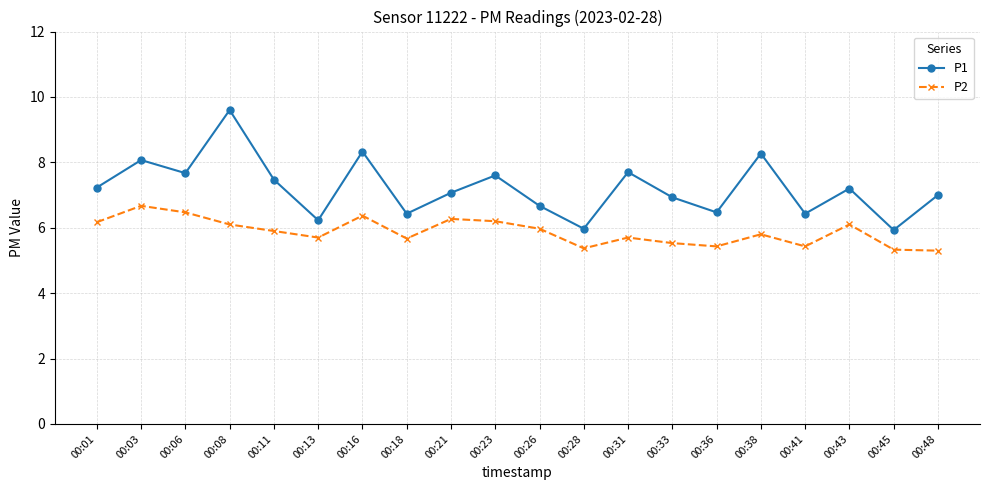

Is the value of P1 at 00:28 greater than the value of P2 at 00:13?

Yes